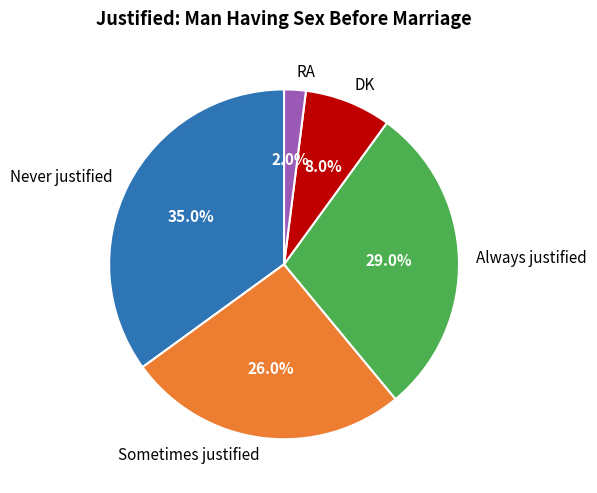

Rank the categories by value from lowest to highest.

RA, DK, Sometimes justified, Always justified, Never justified